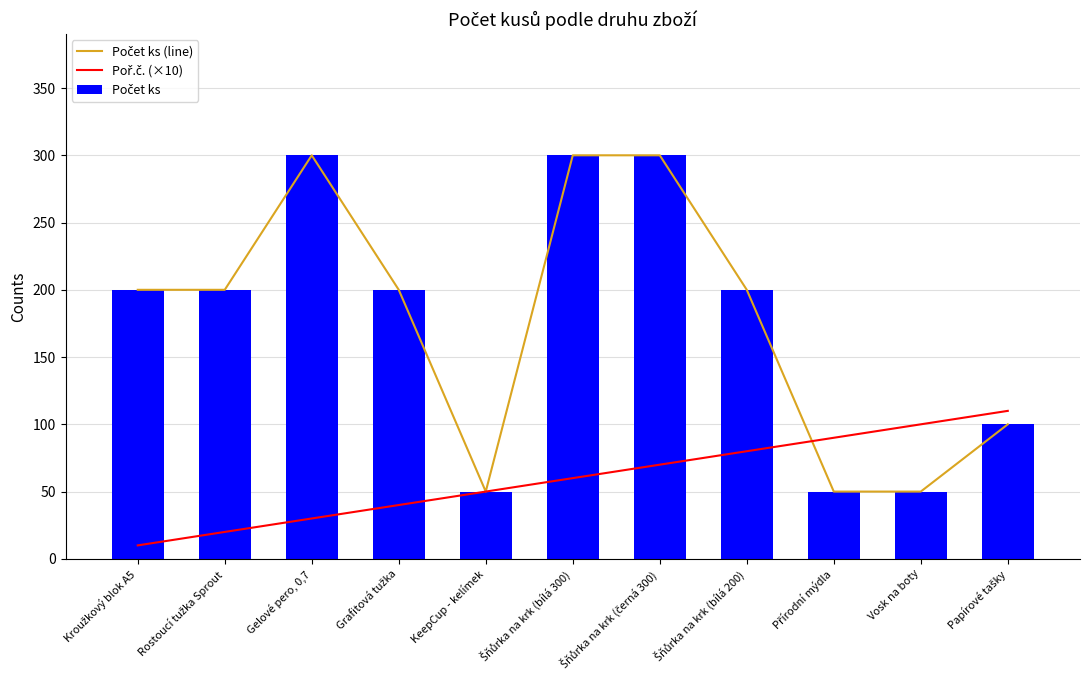

How many Počet ks (line) values are between 50 and 300?

11